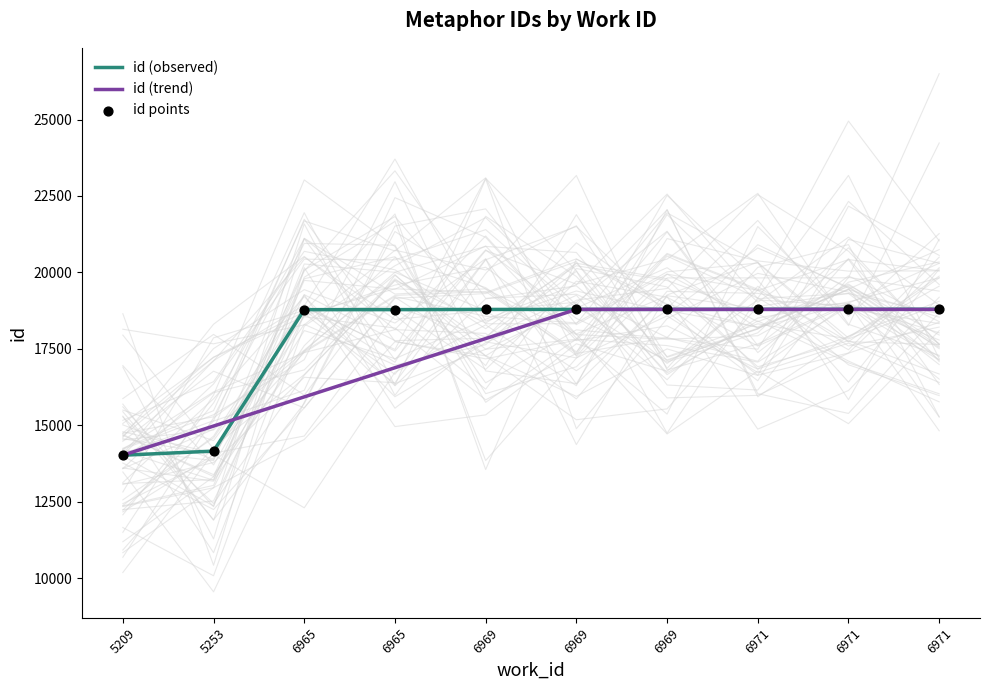

What is the change in value from 6965 to 6969?

+7